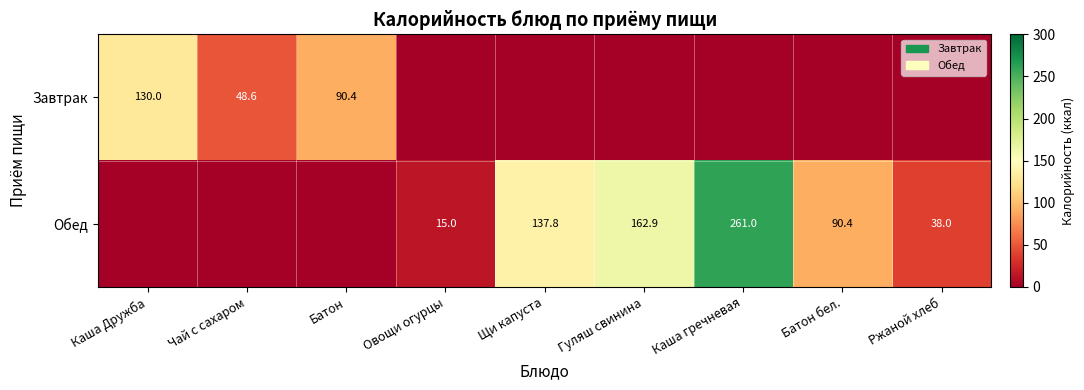

At how many categories does at least one series exceed 63?

6